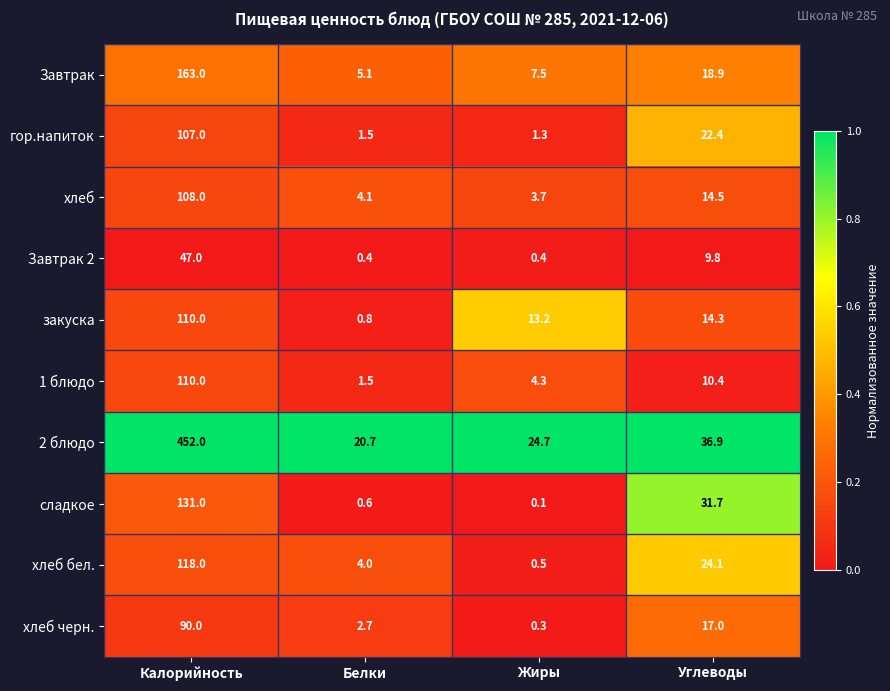

Which category has the lowest value across all series?

Жиры